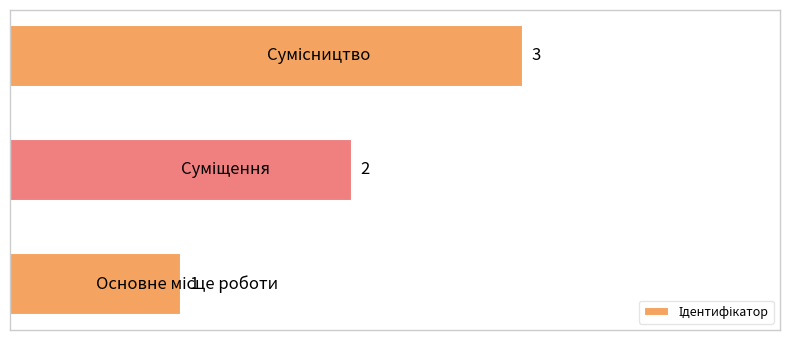

What is the sum of all values?

6